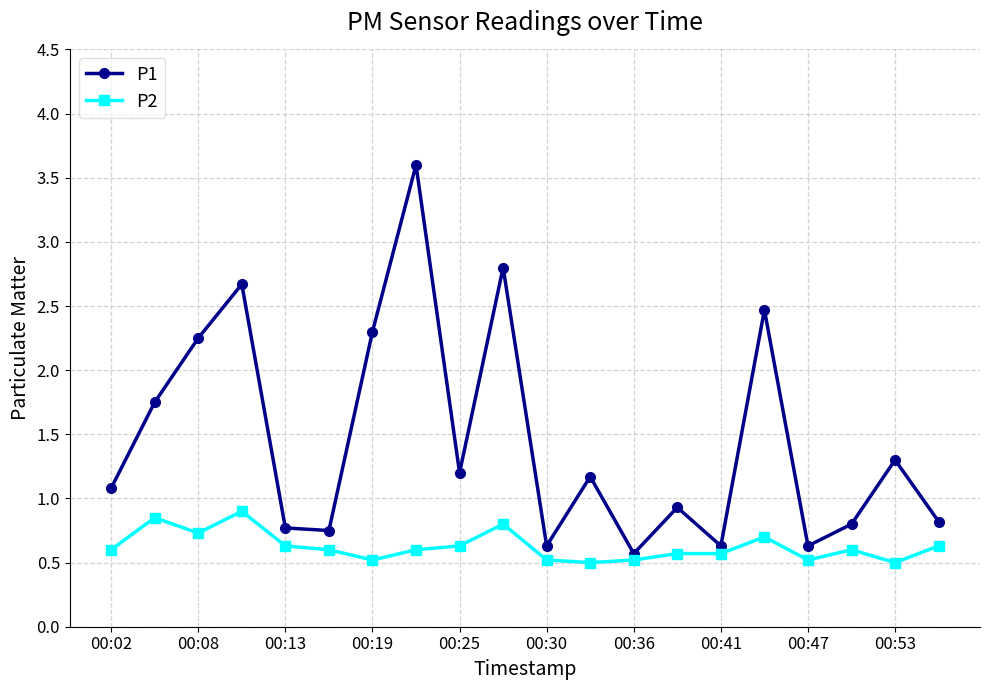

List the series in order of their peak value, highest first.

P1, P2